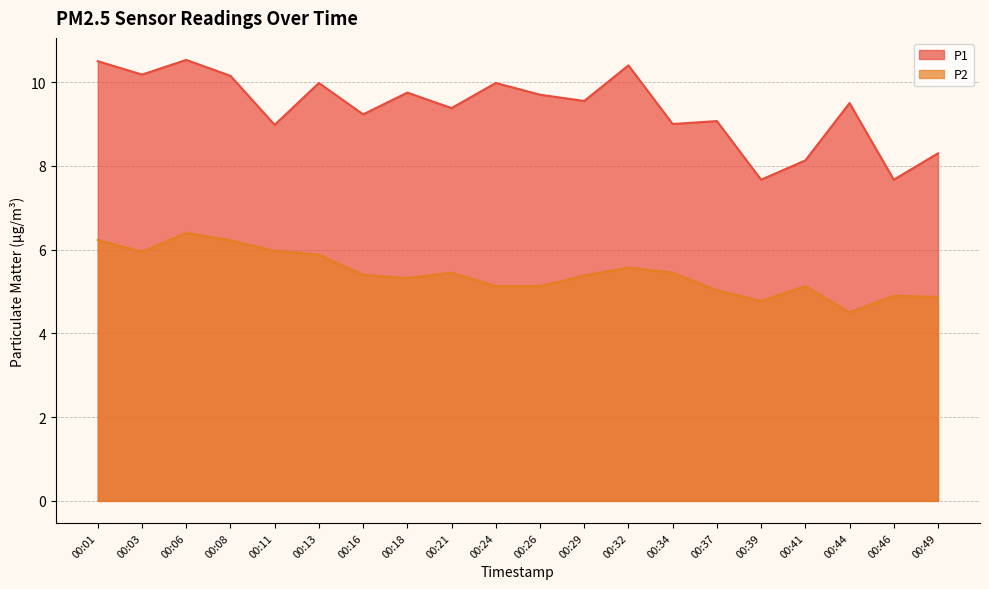

How many lines are shown in the chart?

2